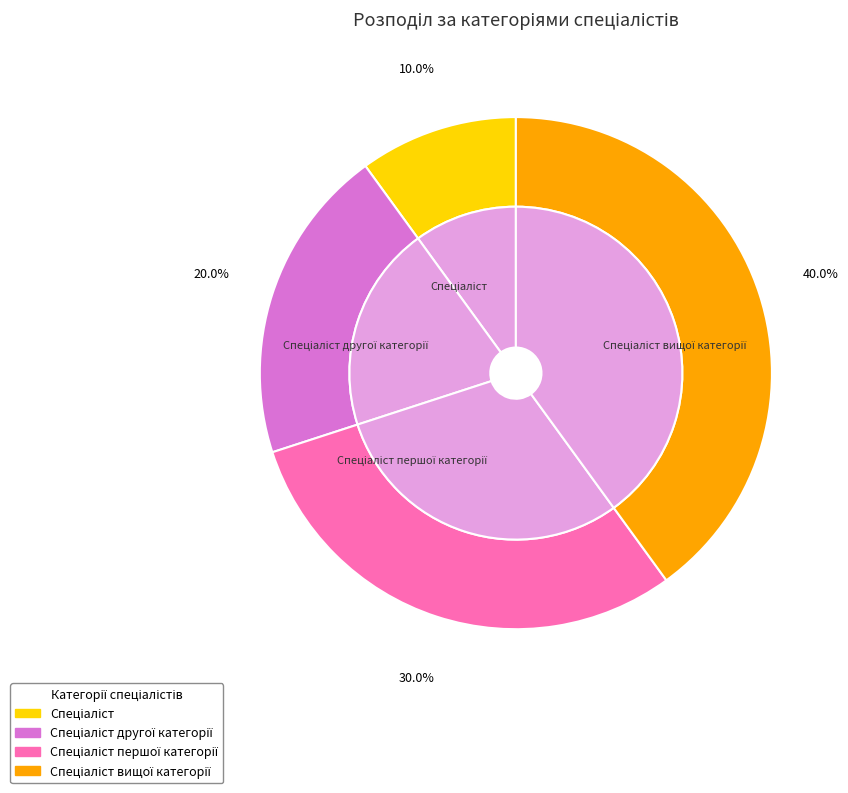

True or false: Спеціаліст першої категорії accounts for 30% of the total.

True